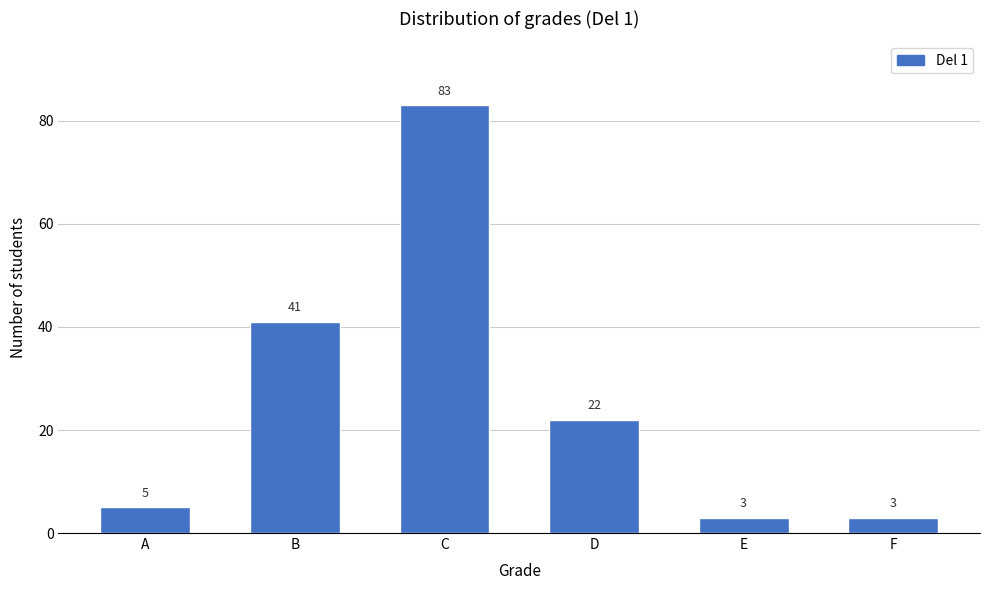

Reading left to right, list all the values displayed in this chart.

5	41	83	22	3	3